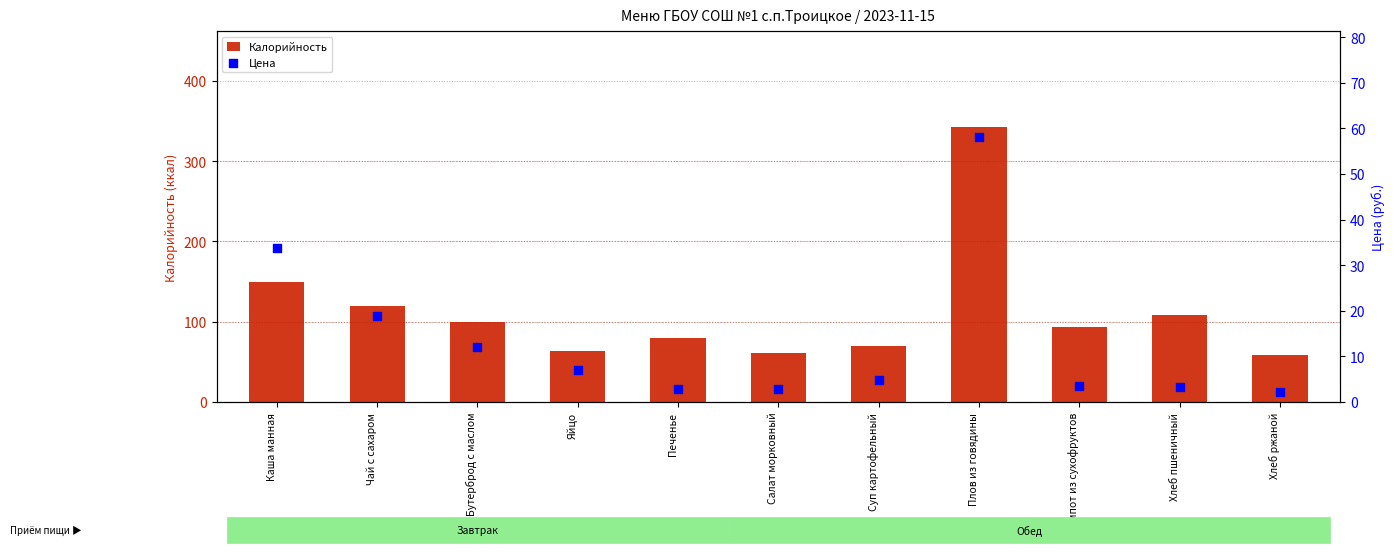

At which category is the sum across all series the highest?

Плов из говядины